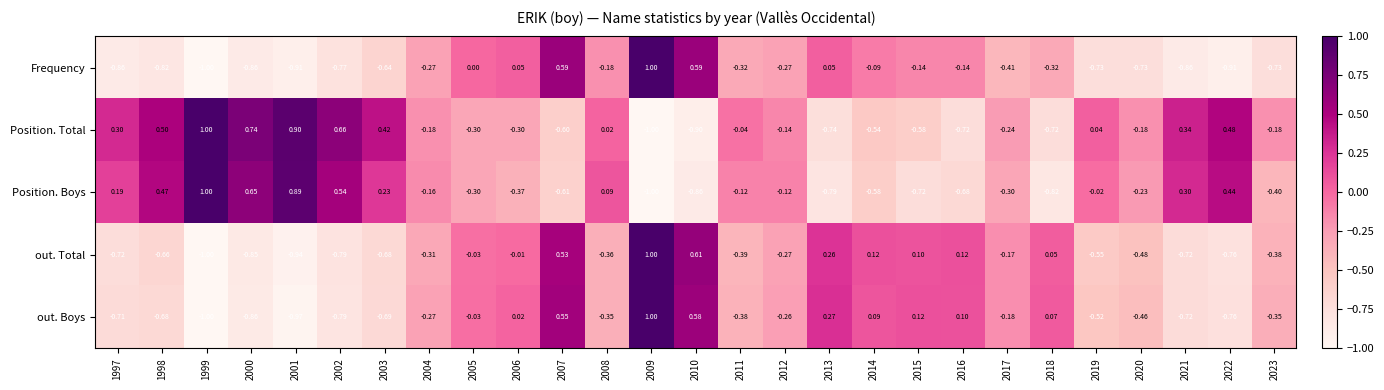

Which series has the largest total across all categories?

Position. Total